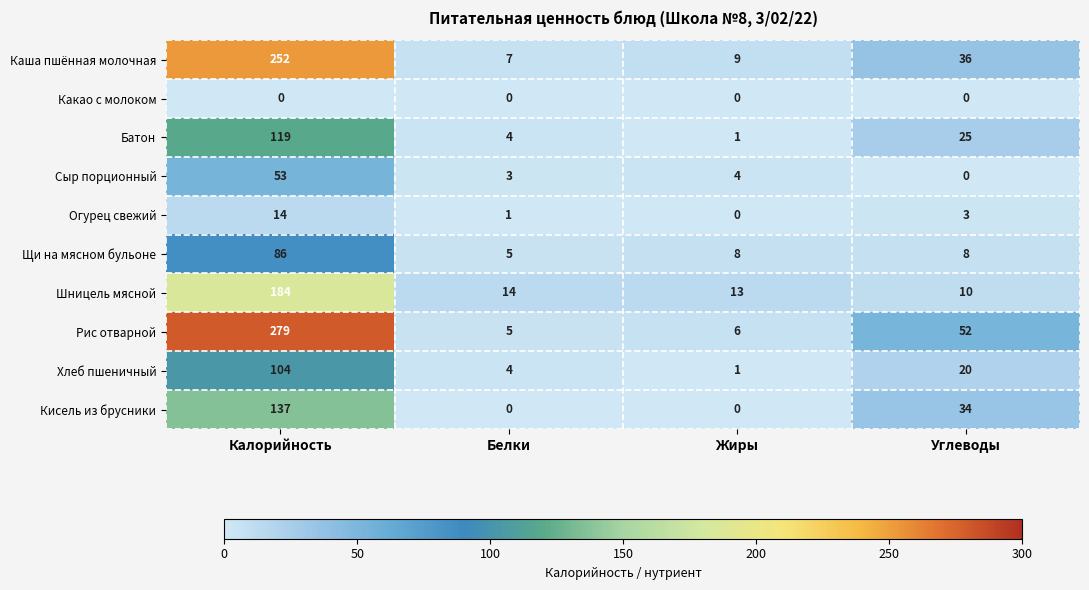

The Щи на мясном бульоне series shows 21 at Калорийность. True or false?

False